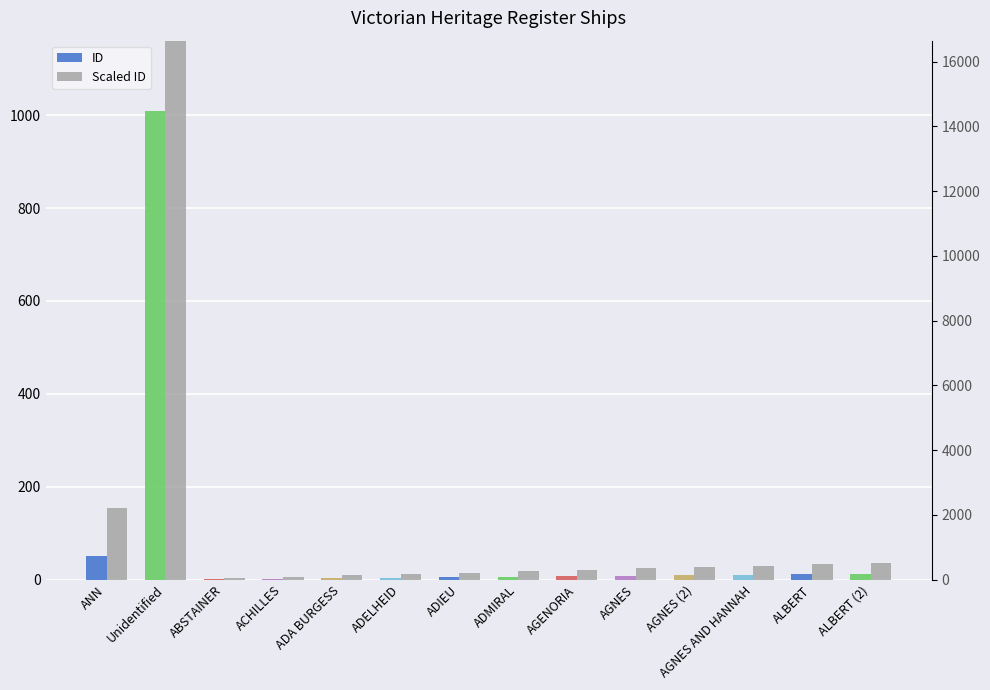

Which category has the lowest value in the Scaled ID series?

ABSTAINER